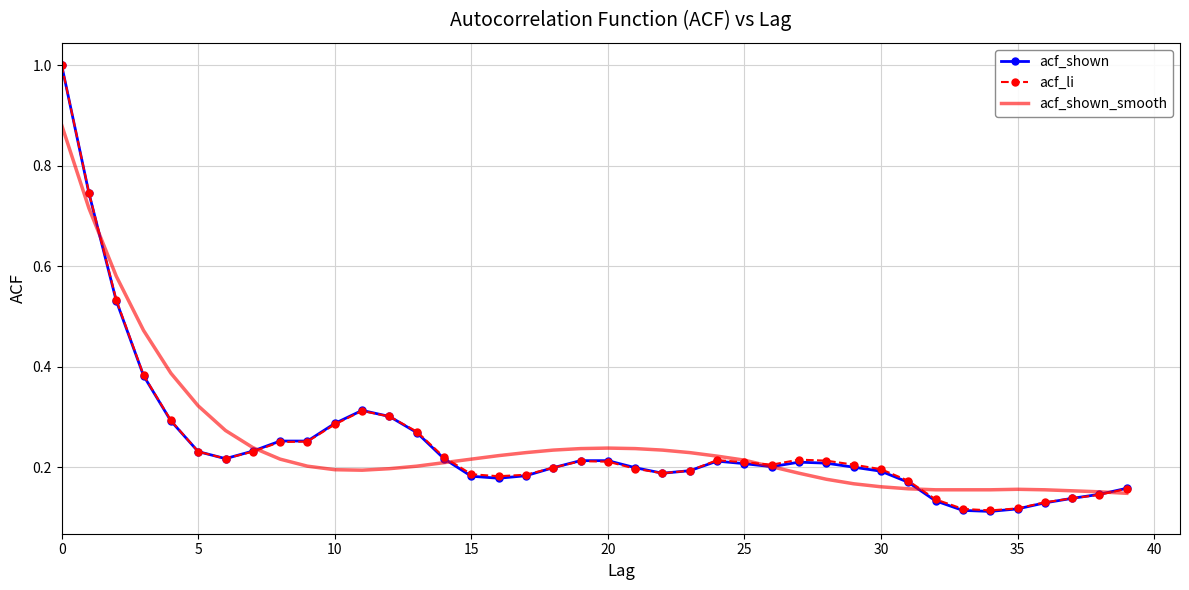

Which series has the widest spread of values?

acf_shown